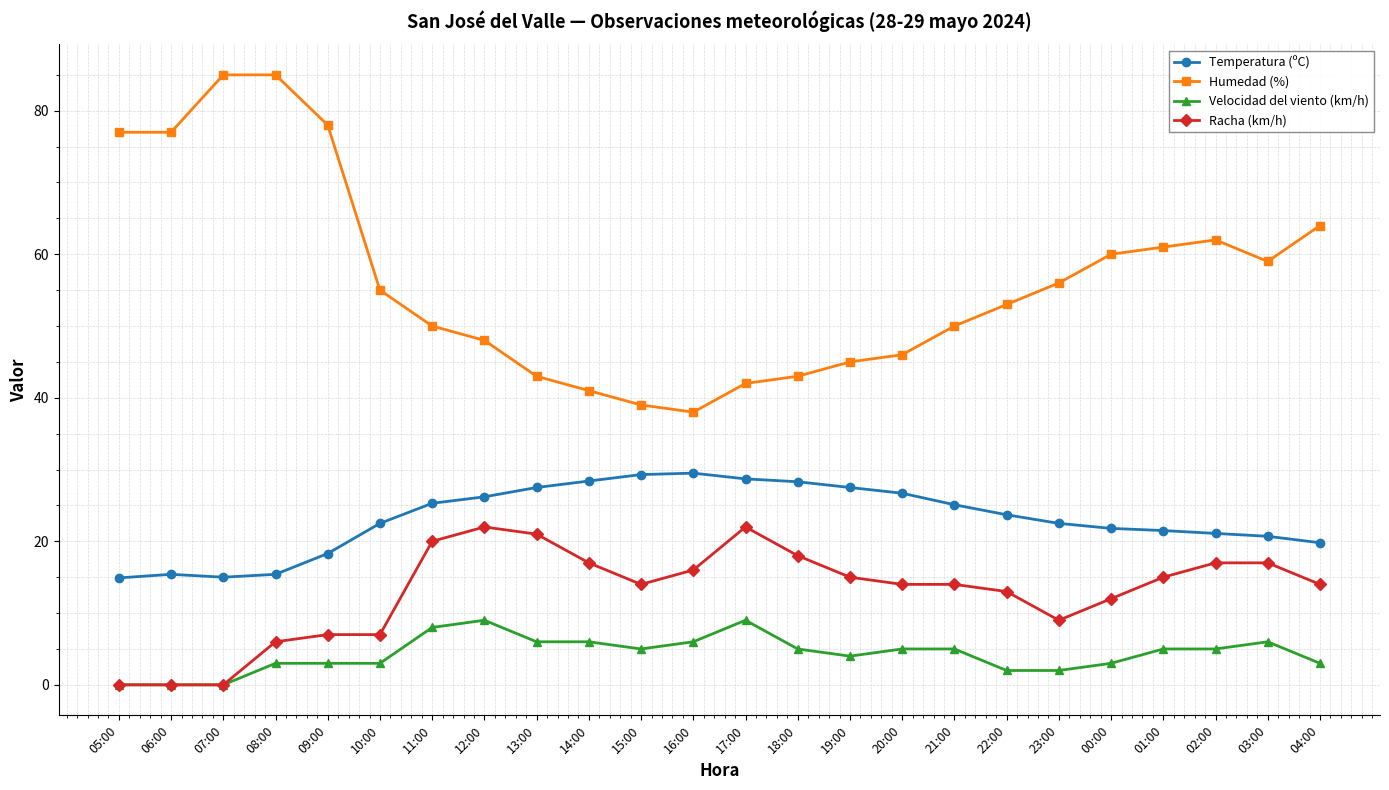

Rank the series by their maximum value, from lowest to highest.

Velocidad del viento (km/h), Racha (km/h), Temperatura (ºC), Humedad (%)